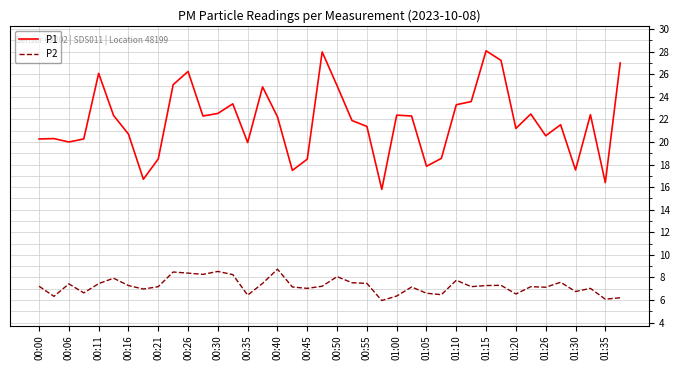

What is the highest value of the P1 series?

28.1